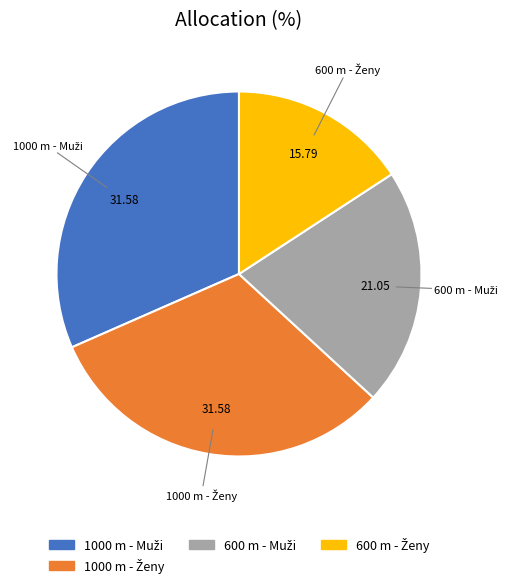

Is there a majority slice in this chart?

No